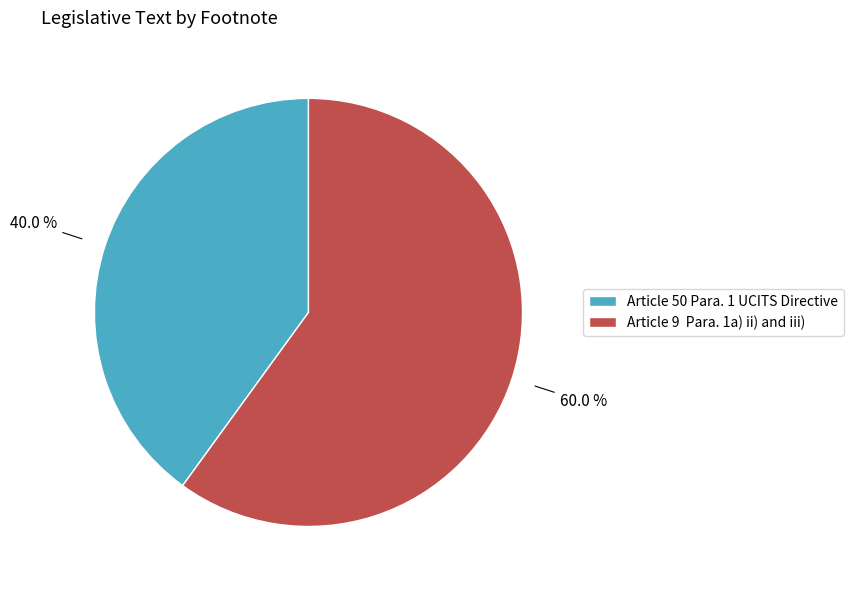

What is the ratio of the value at Article 50 Para. 1 UCITS Directive to the value at Article 9 Para. 1a) ii) and iii)?

0.7